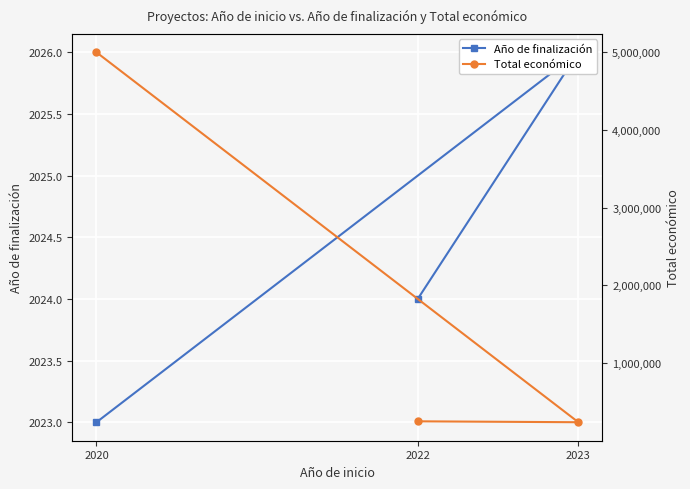

What is the difference between the second highest and minimum values in the Total económico series?

11662